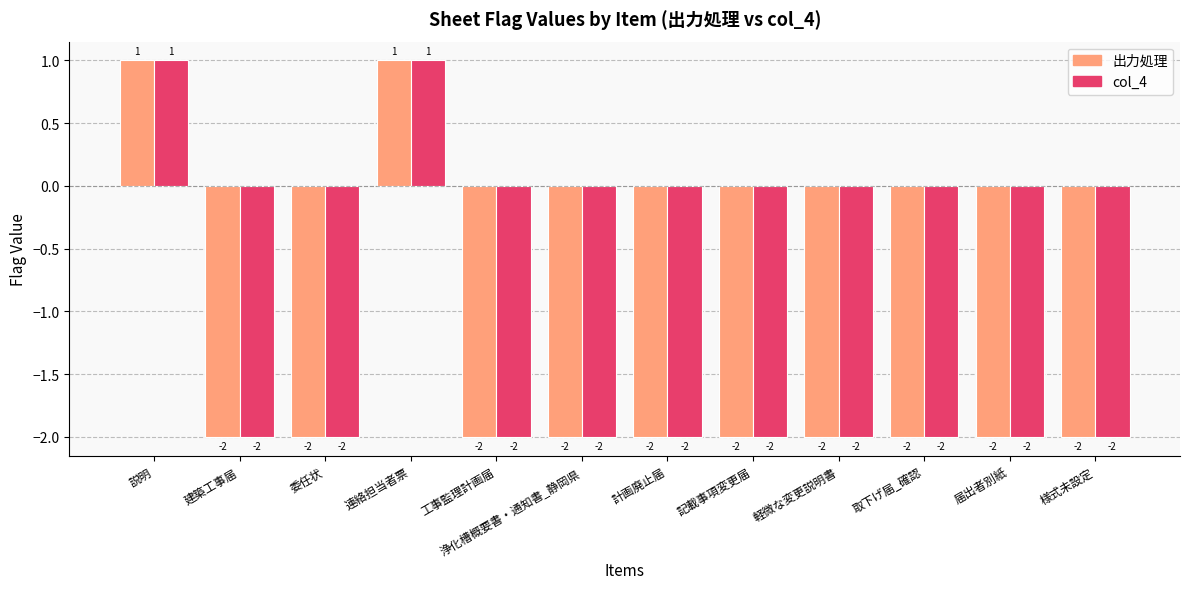

What is the maximum value for 出力処理?

1